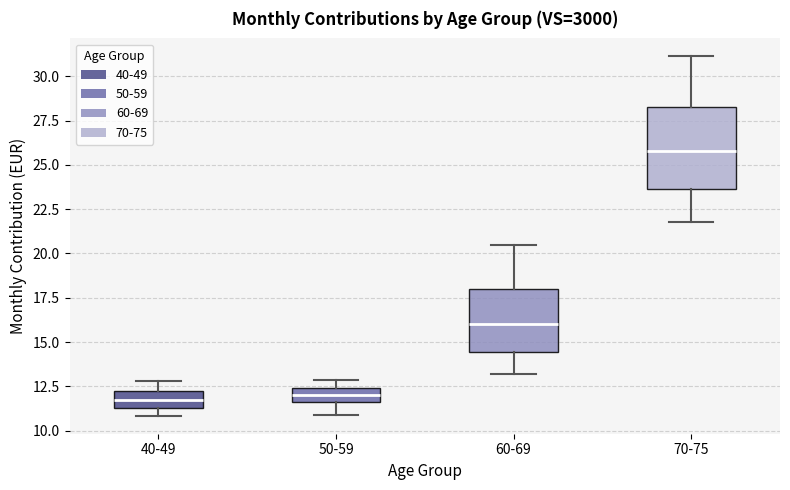

Reading left to right, transcribe this box plot: for each box, give where its median line is, the range the box spans, and where its two whiskers end, as read against the y-axis. The values are not printed on the chart, so give them approximately, as read against the axis.

40-49: median 11.5 (inside the box), box 11.5 to 12.0, whiskers 11.0 to 13.0
50-59: median 12.0, box 11.5 to 12.5, whiskers 11.0 to 13.0
60-69: median 16.0, box 14.5 to 18.0, whiskers 13.0 to 20.5
70-75: median 26.0, box 23.5 to 28.5, whiskers 22.0 to 31.0